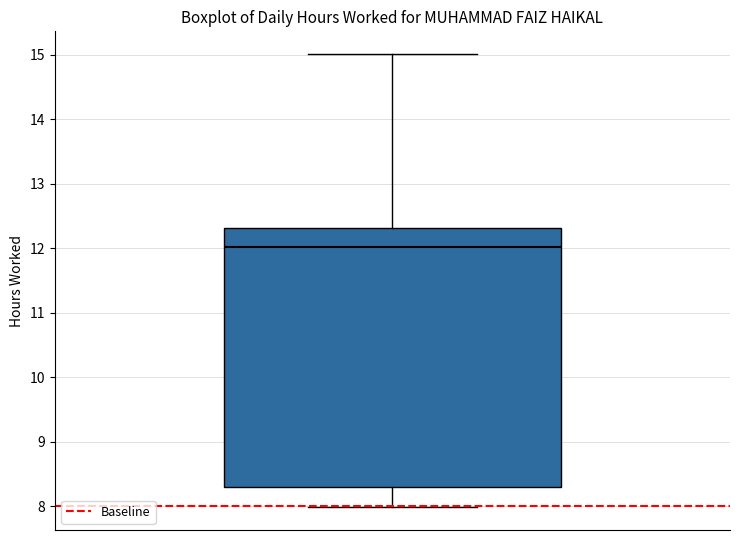

Read this box plot against the y-axis: the position of the median line, the range covered by the box, and the ends of both whiskers. The values are not printed on the chart, so give them approximately, as read against the axis.

median 12.0, box 8.3 to 12.3, whiskers 8.0 to 15.0